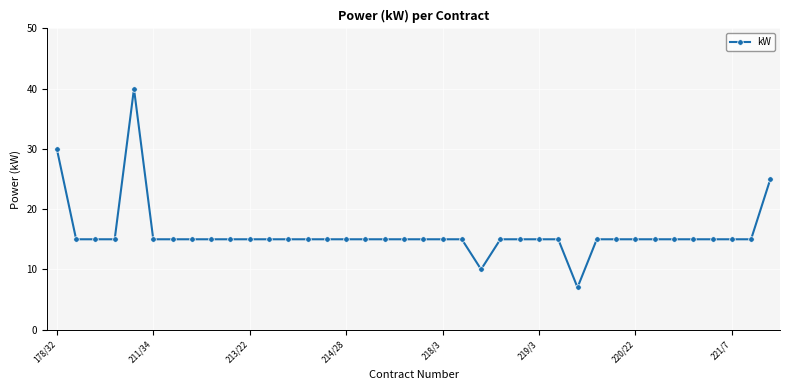

What is the minimum value shown in the chart?

7